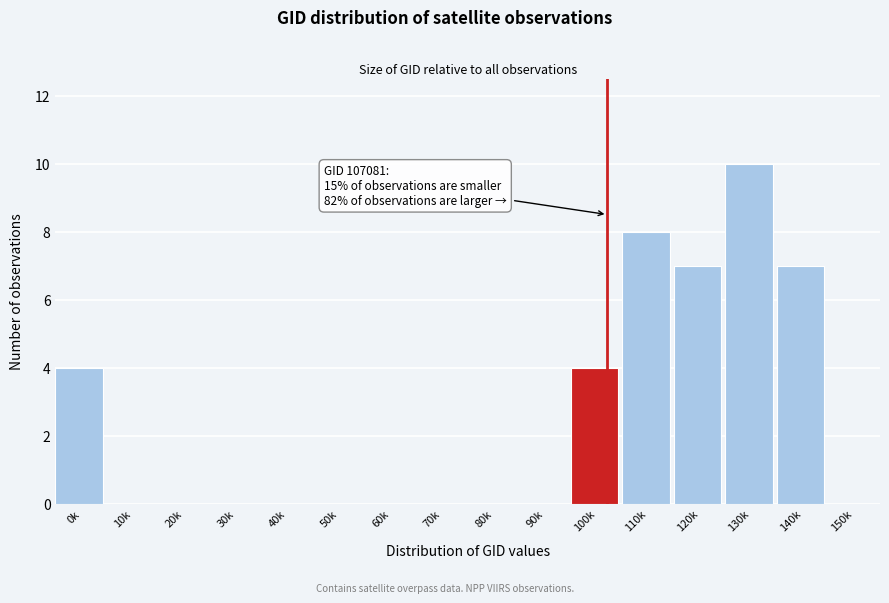

Reading left to right, list all the values displayed in this chart.

0k=4	10k=0	20k=0	30k=0	40k=0	50k=0	60k=0	70k=0	80k=0	90k=0	100k=4	110k=8	120k=7	130k=10	140k=7	150k=0